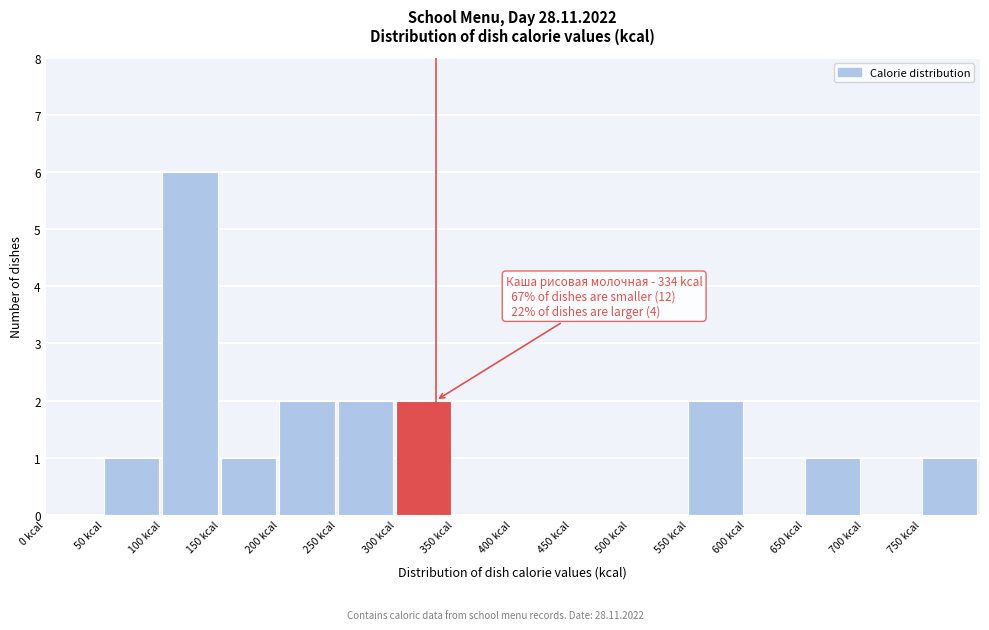

Which range on the x-axis has the tallest bar?

100 to 150